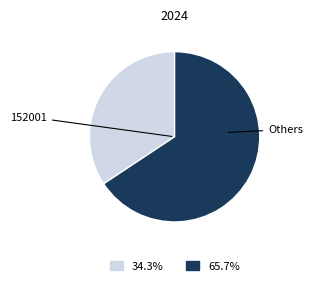

What is the largest slice in the pie chart?

Others